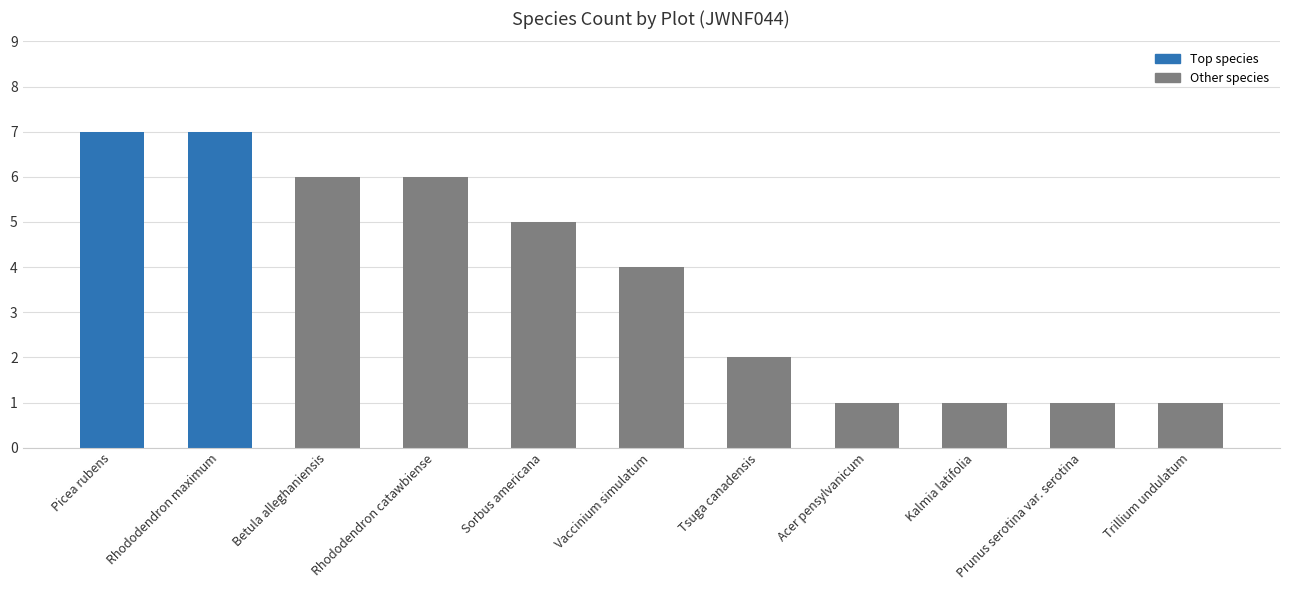

The value at Tsuga canadensis is 1. True or false?

False